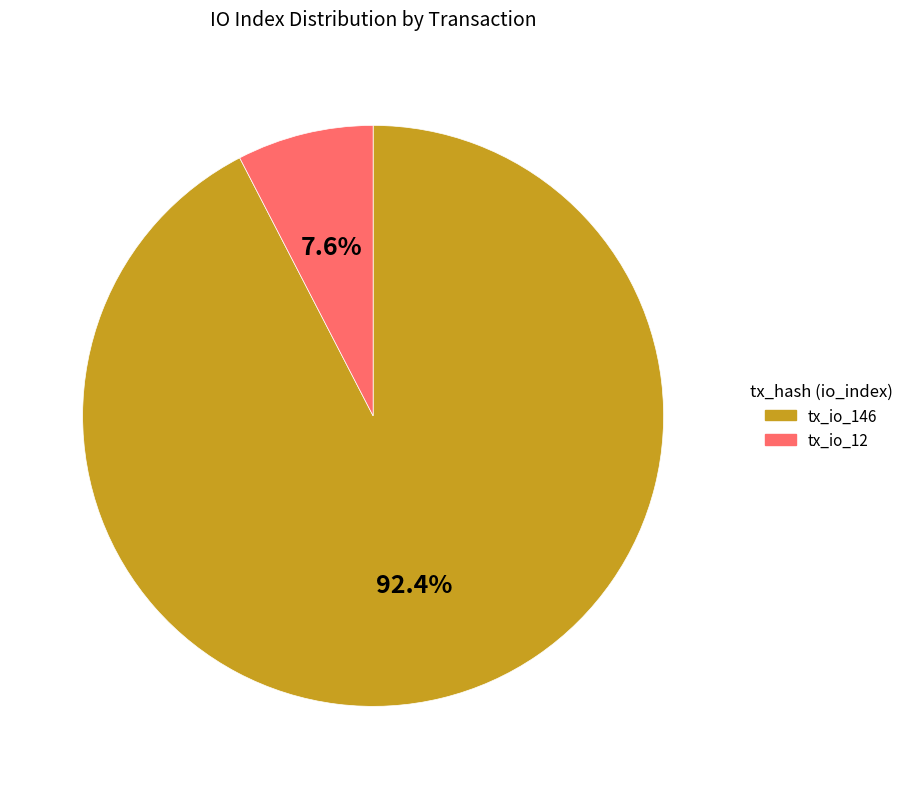

Between tx_io_12 and tx_io_146, which is larger?

tx_io_146